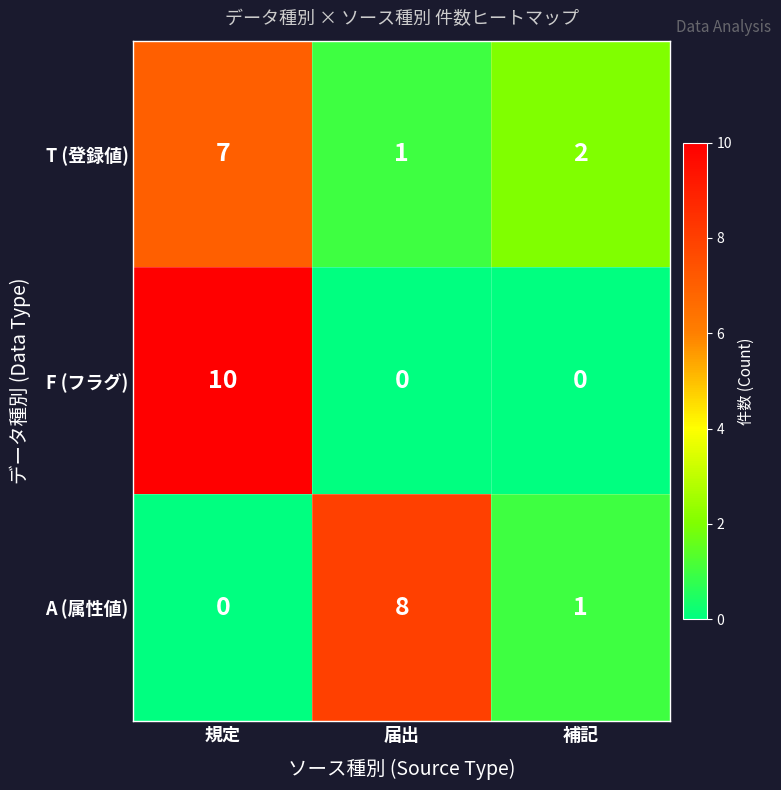

Where does the T (登録値) series first go above 2?

規定